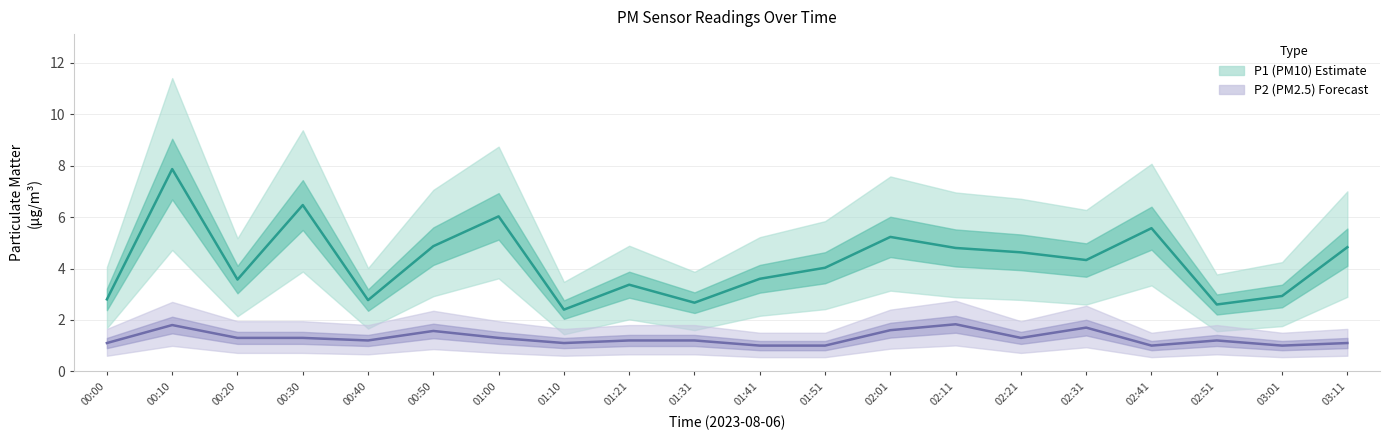

At 00:30, list the series in order from largest to smallest.

P1, P2